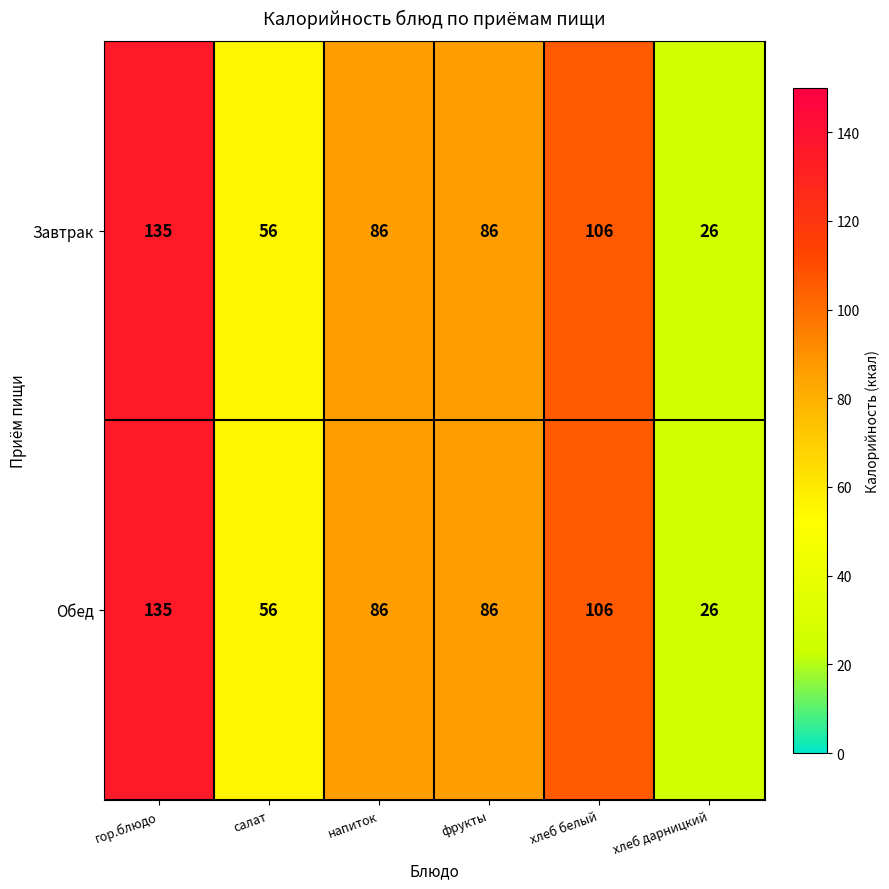

How many categories are shown in the chart?

6